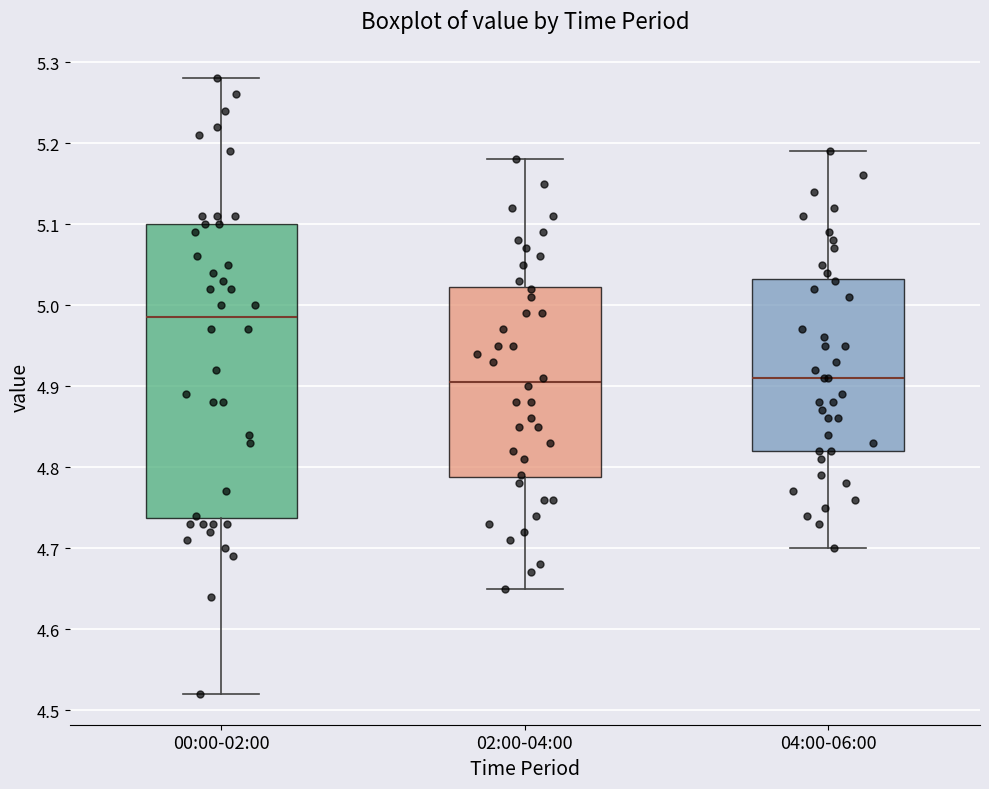

Reading left to right, transcribe this box plot: for each box, give where its median line is, the range the box spans, and where its two whiskers end, as read against the y-axis. The values are not printed on the chart, so give them approximately, as read against the axis.

00:00-02:00: median 4.99, box 4.74 to 5.10, whiskers 4.52 to 5.28
02:00-04:00: median 4.91, box 4.79 to 5.02, whiskers 4.65 to 5.18
04:00-06:00: median 4.91, box 4.82 to 5.03, whiskers 4.70 to 5.19